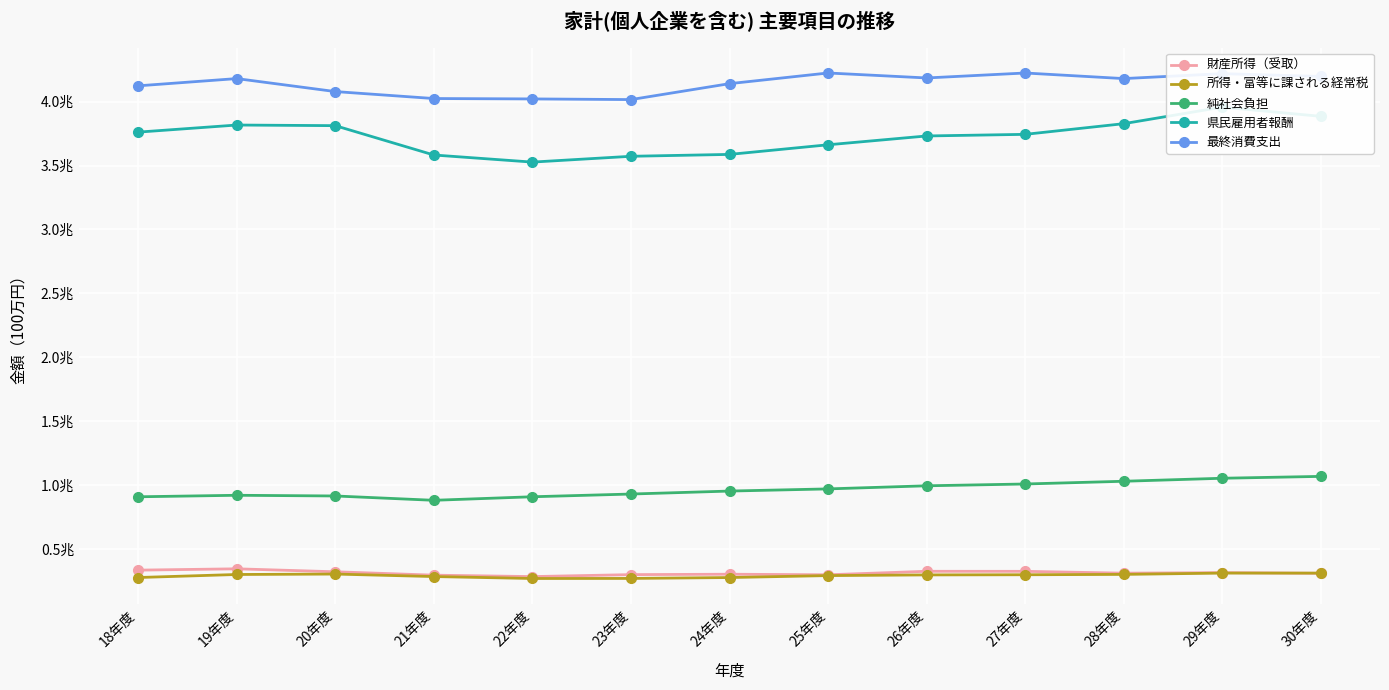

What is the difference between the second highest and second lowest values in the 県民雇用者報酬 series?

312682